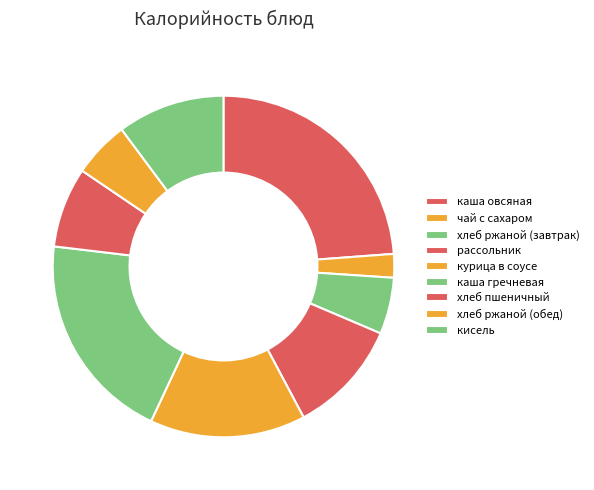

Between каша овсяная and кисель, which is larger?

каша овсяная